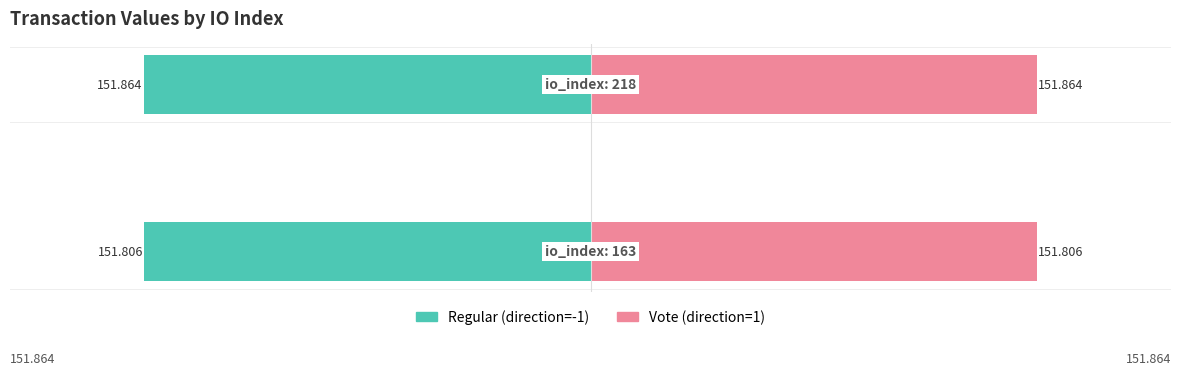

Reading right to left, what are all the values shown in this chart?

Regular: −150=-151.9	−200=-151.8
Vote: −150=151.9	−200=151.8